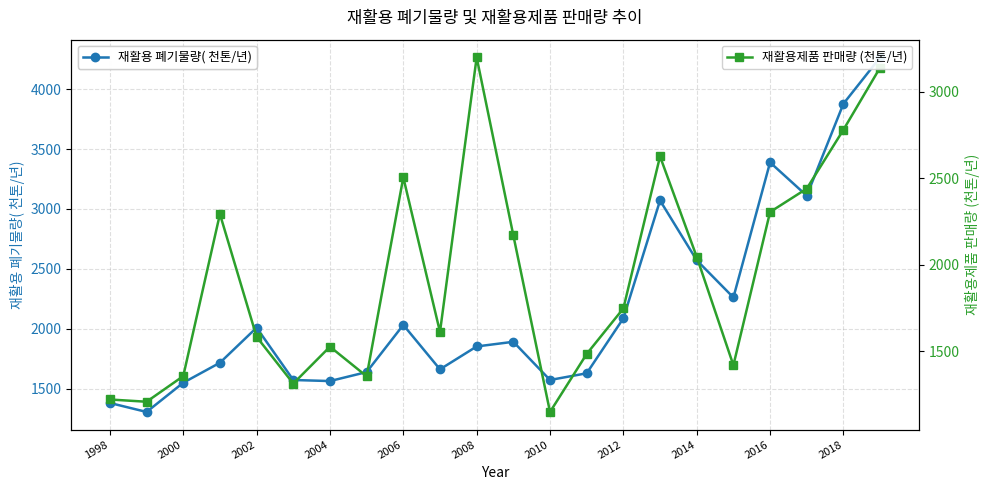

Rank the series by their maximum value, from lowest to highest.

재활용제품 판매량 (천톤/년), 재활용 폐기물량( 천톤/년)